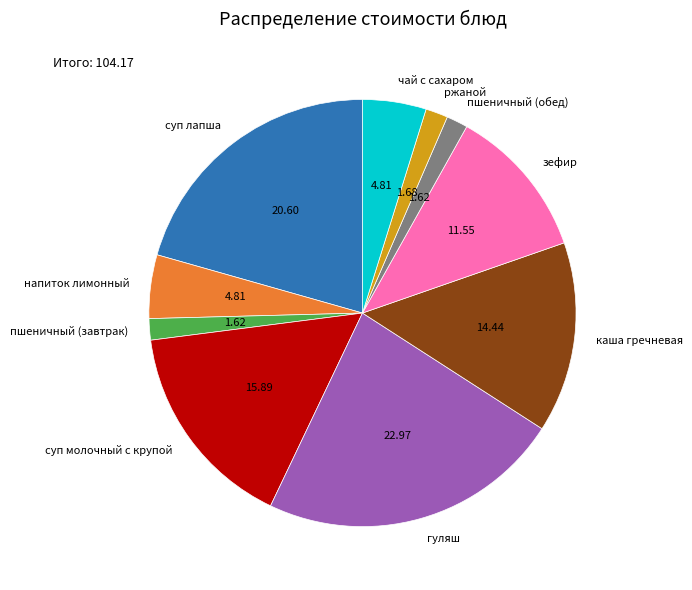

Which has a higher value, пшеничный (завтрак) or зефир?

зефир